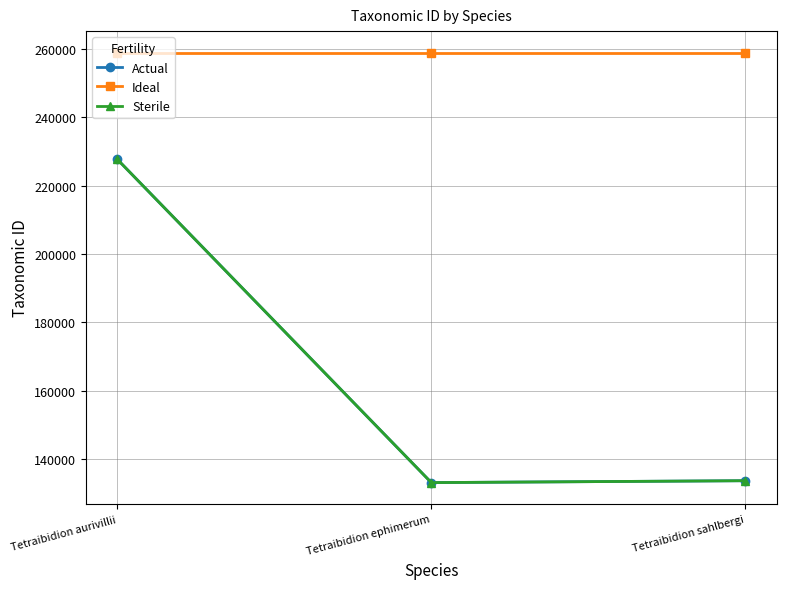

Does the chart have visible grid lines?

Yes